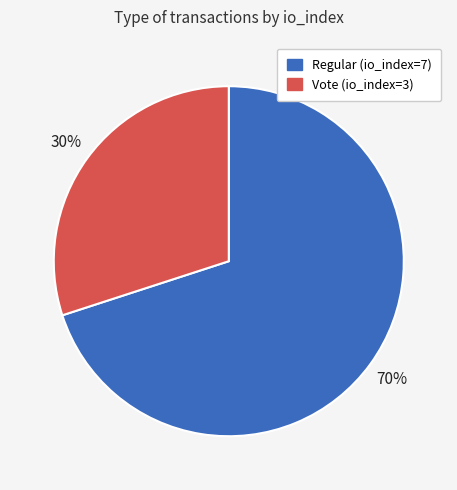

What percentage is the Vote (io_index=3) slice, to the nearest percent?

30%